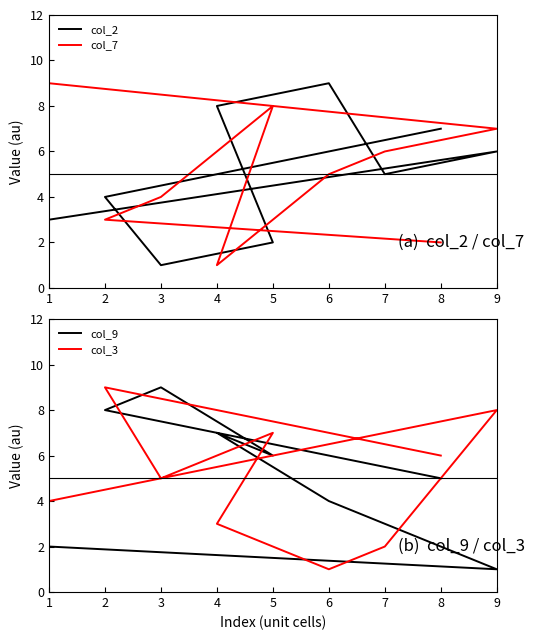

At which category is the sum across all series the highest?

2